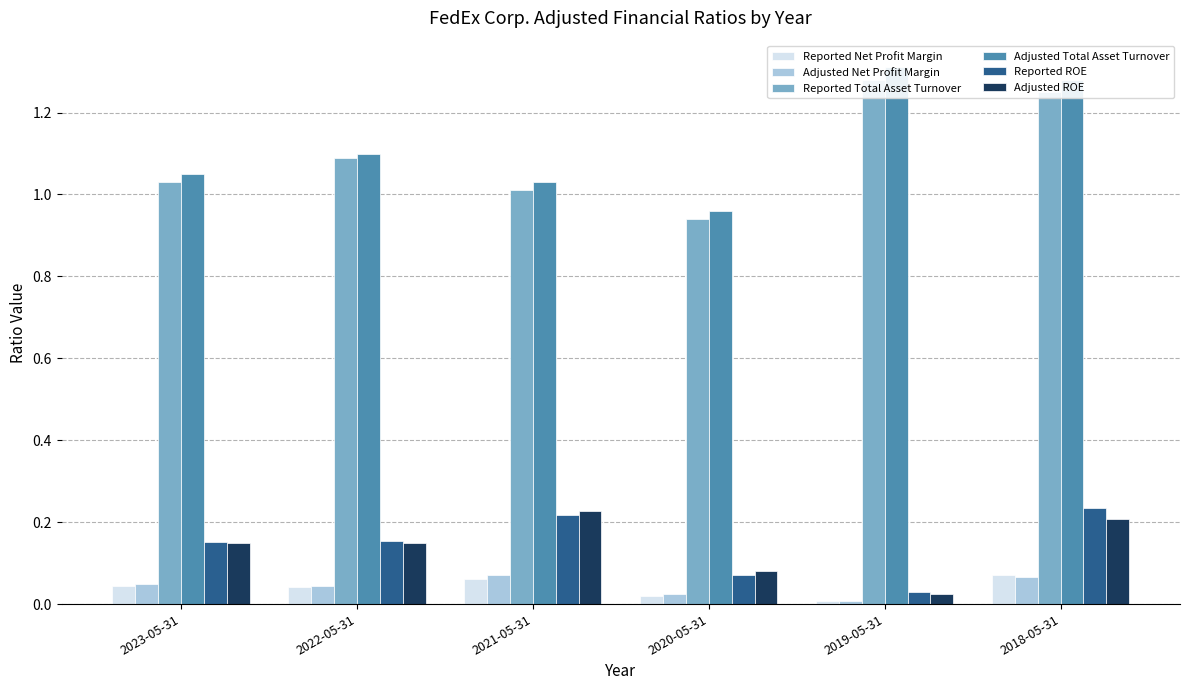

What is the sum of the Reported Net Profit Margin values at 2023-05-31 and 2022-05-31?

0.1